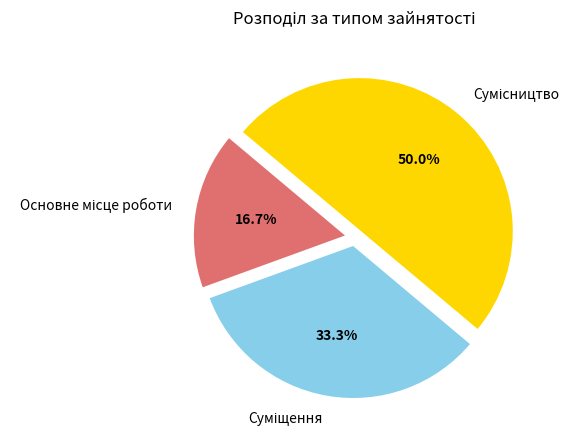

How many segments does this pie chart have?

3